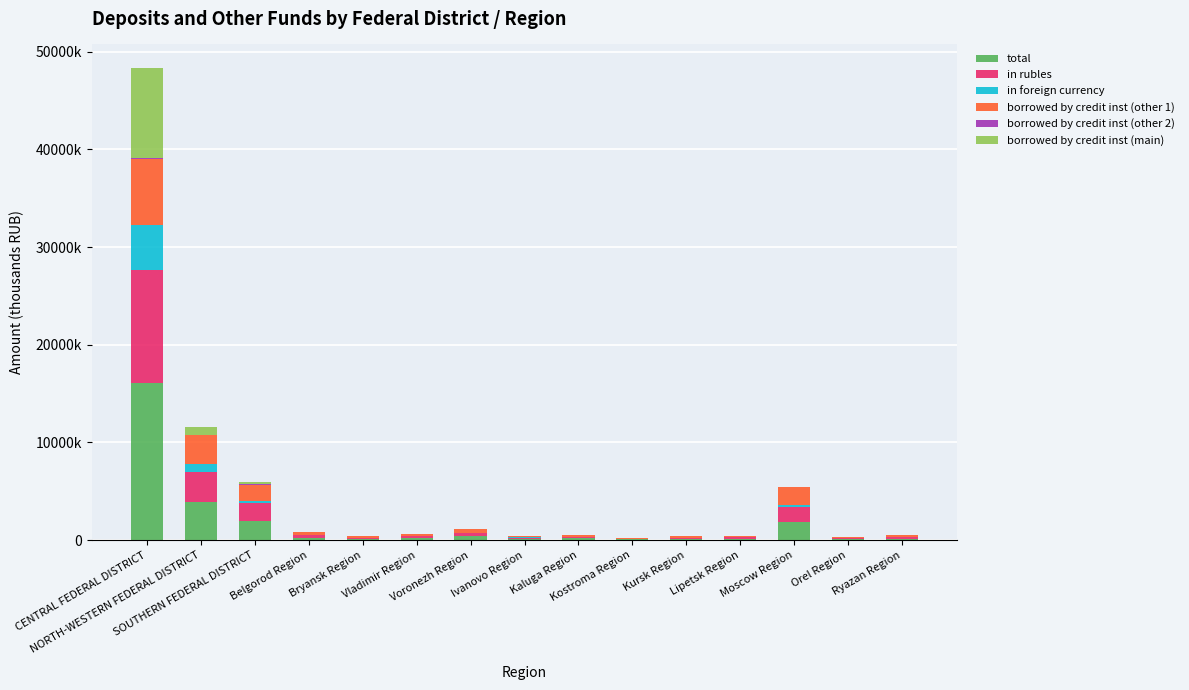

List the labels in order of in rubles value, largest first.

CENTRAL FEDERAL DISTRICT, NORTH-WESTERN FEDERAL DISTRICT, SOUTHERN FEDERAL DISTRICT, Moscow Region, Voronezh Region, Belgorod Region, Vladimir Region, Kaluga Region, Ryazan Region, Lipetsk Region, Ivanovo Region, Kursk Region, Bryansk Region, Orel Region, Kostroma Region